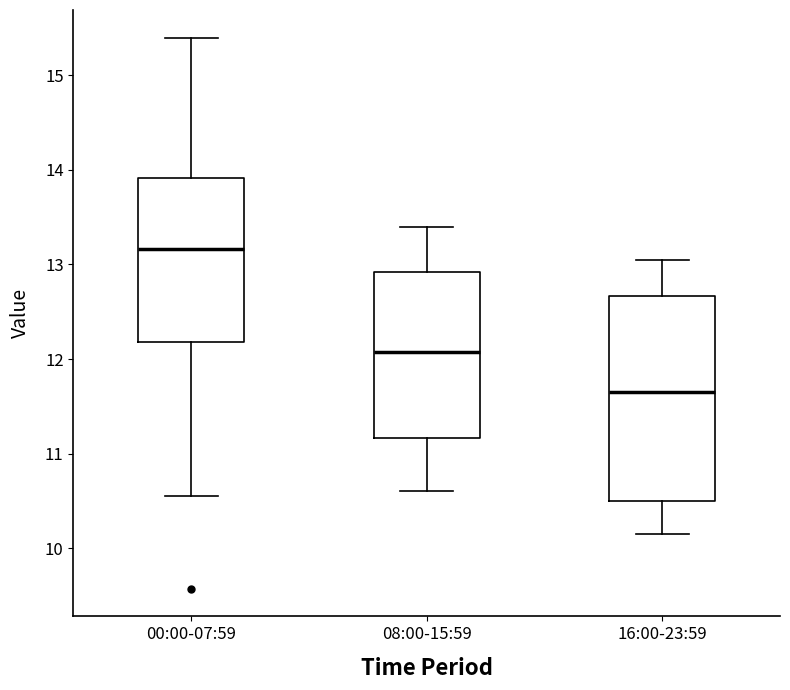

Reading left to right, read every box against the y-axis: the position of its median line, the range the box covers, and the ends of its whiskers. The values are not printed on the chart, so give them approximately, as read against the axis.

00:00-07:59: median 13.2, box 12.2 to 13.9, whiskers 10.6 to 15.4
08:00-15:59: median 12.1, box 11.2 to 12.9, whiskers 10.6 to 13.4
16:00-23:59: median 11.7, box 10.5 to 12.7, whiskers 10.2 to 13.1